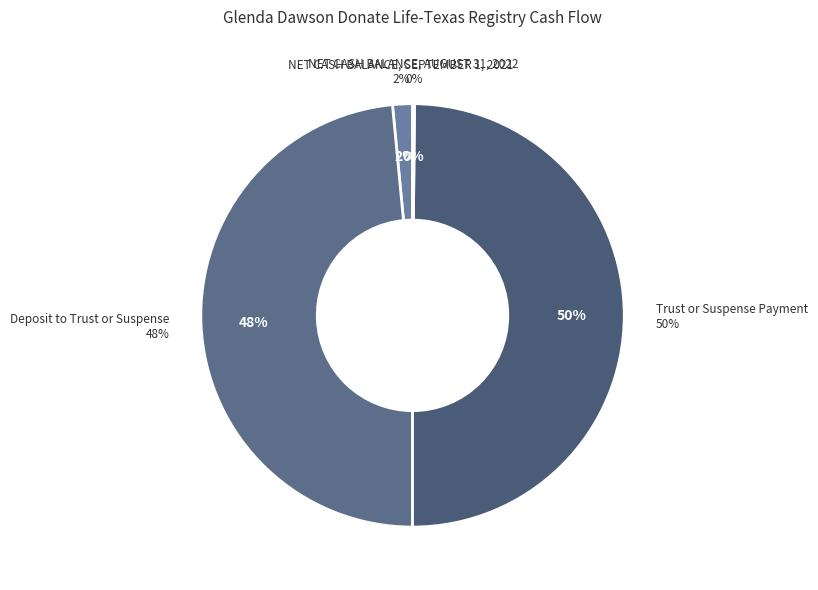

To the nearest percent, what percentage of the pie is NET CASH BALANCE, SEPTEMBER 1, 2021?

2%